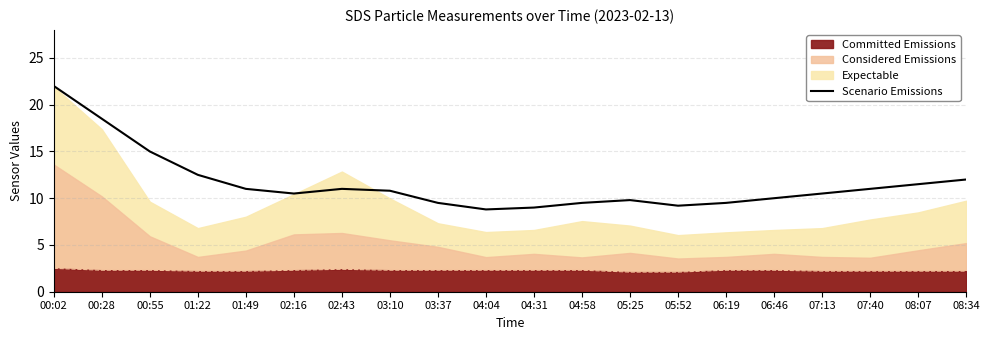

What is the value of the 19th point from the left?

11.5